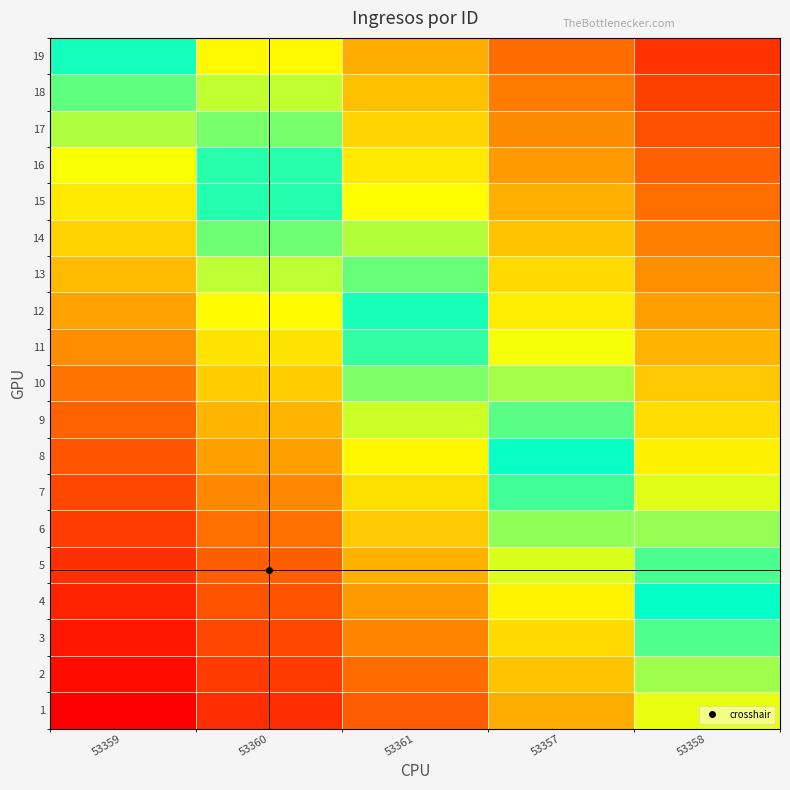

At how many categories does at least one series exceed 0?

5